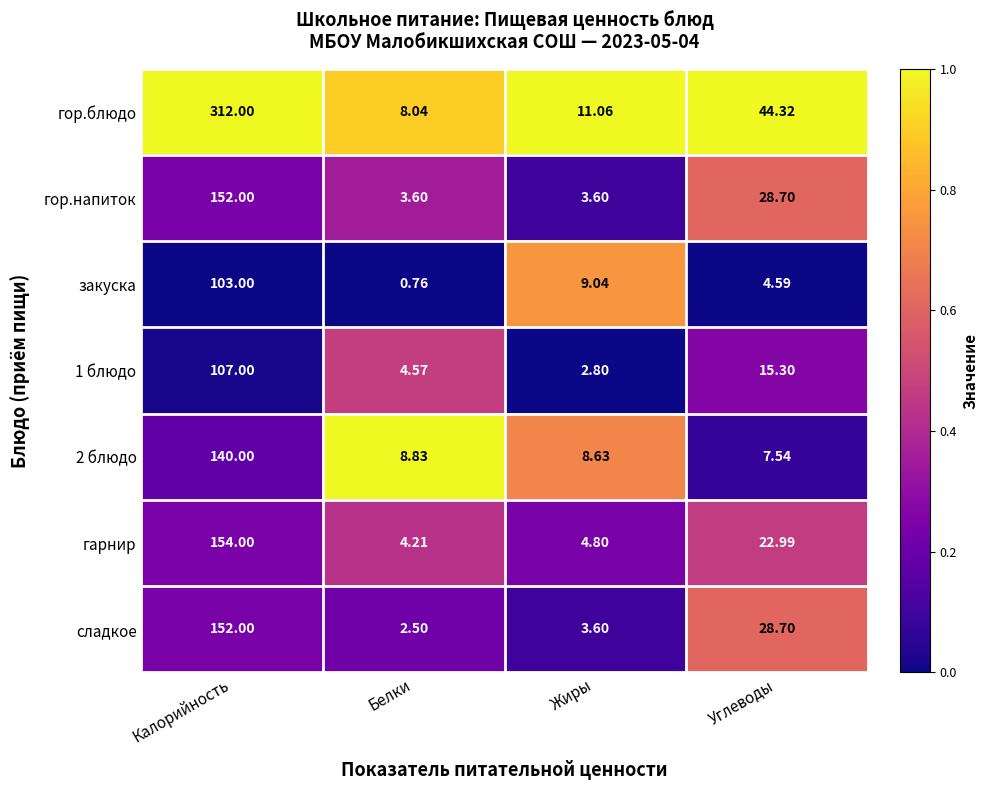

Which series has the largest total across all categories?

гор.блюдо